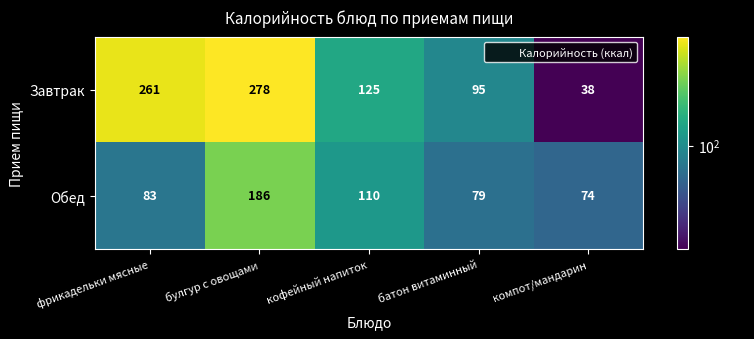

What is the maximum value for Обед?

186